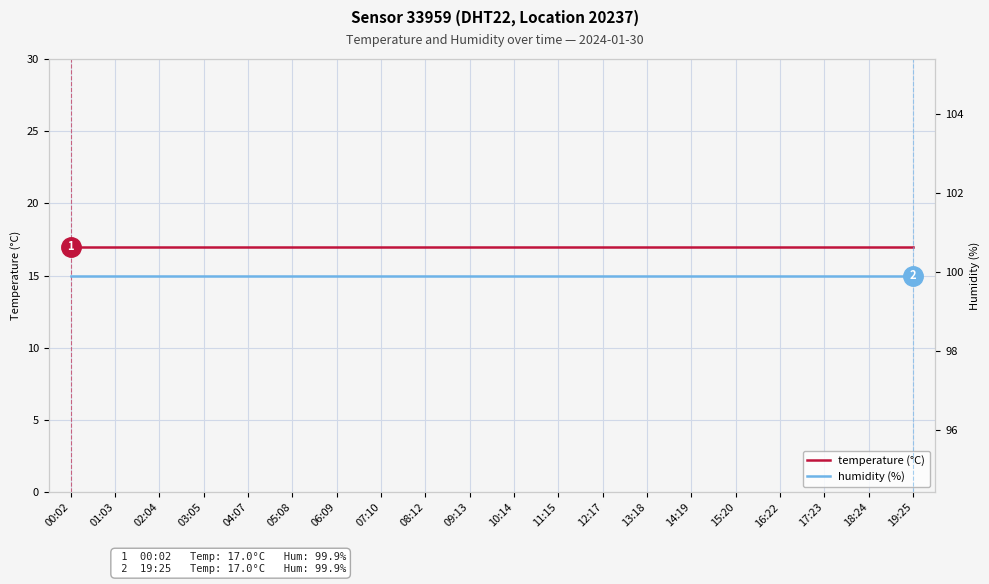

True or false: temperature (°C) and humidity (%) cross at least once.

False